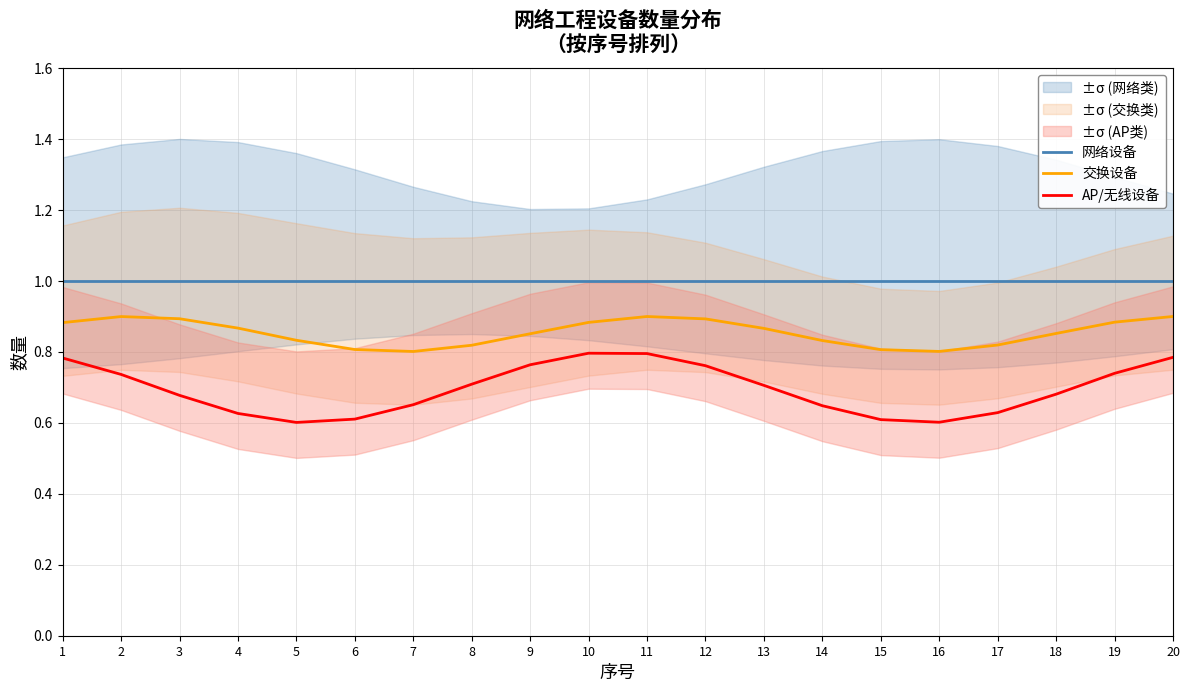

What is the difference between the highest and lowest values at 1?

0.2